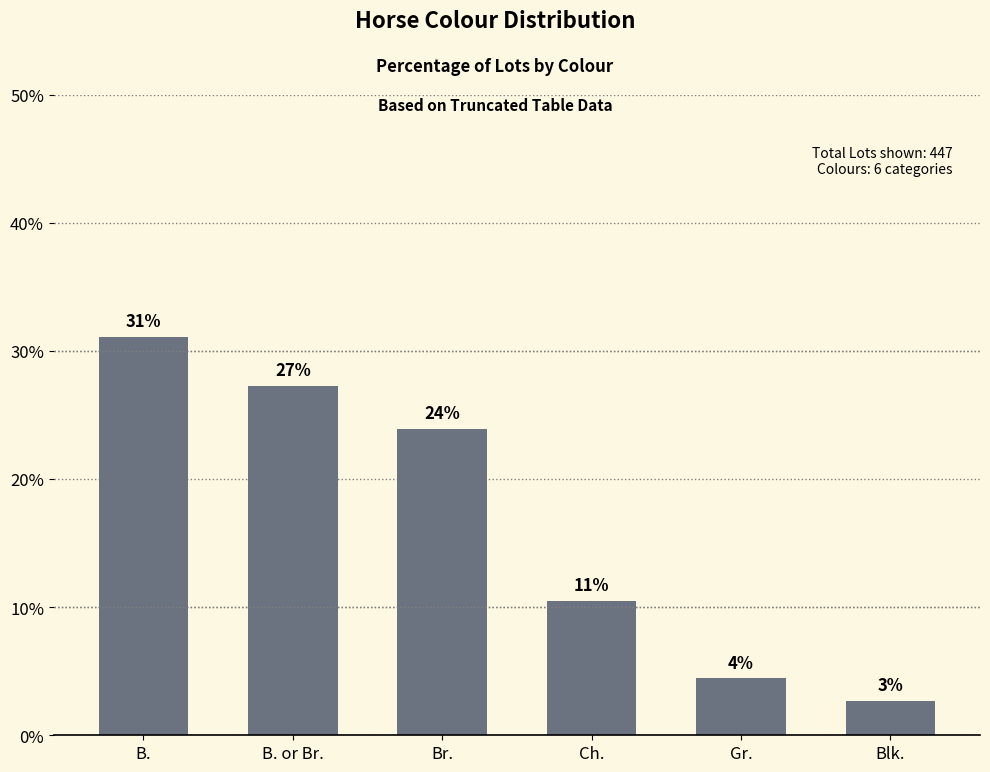

Reading left to right, transcribe all the data shown in this chart.

31.1	27.3	23.9	10.5	4.5	2.7